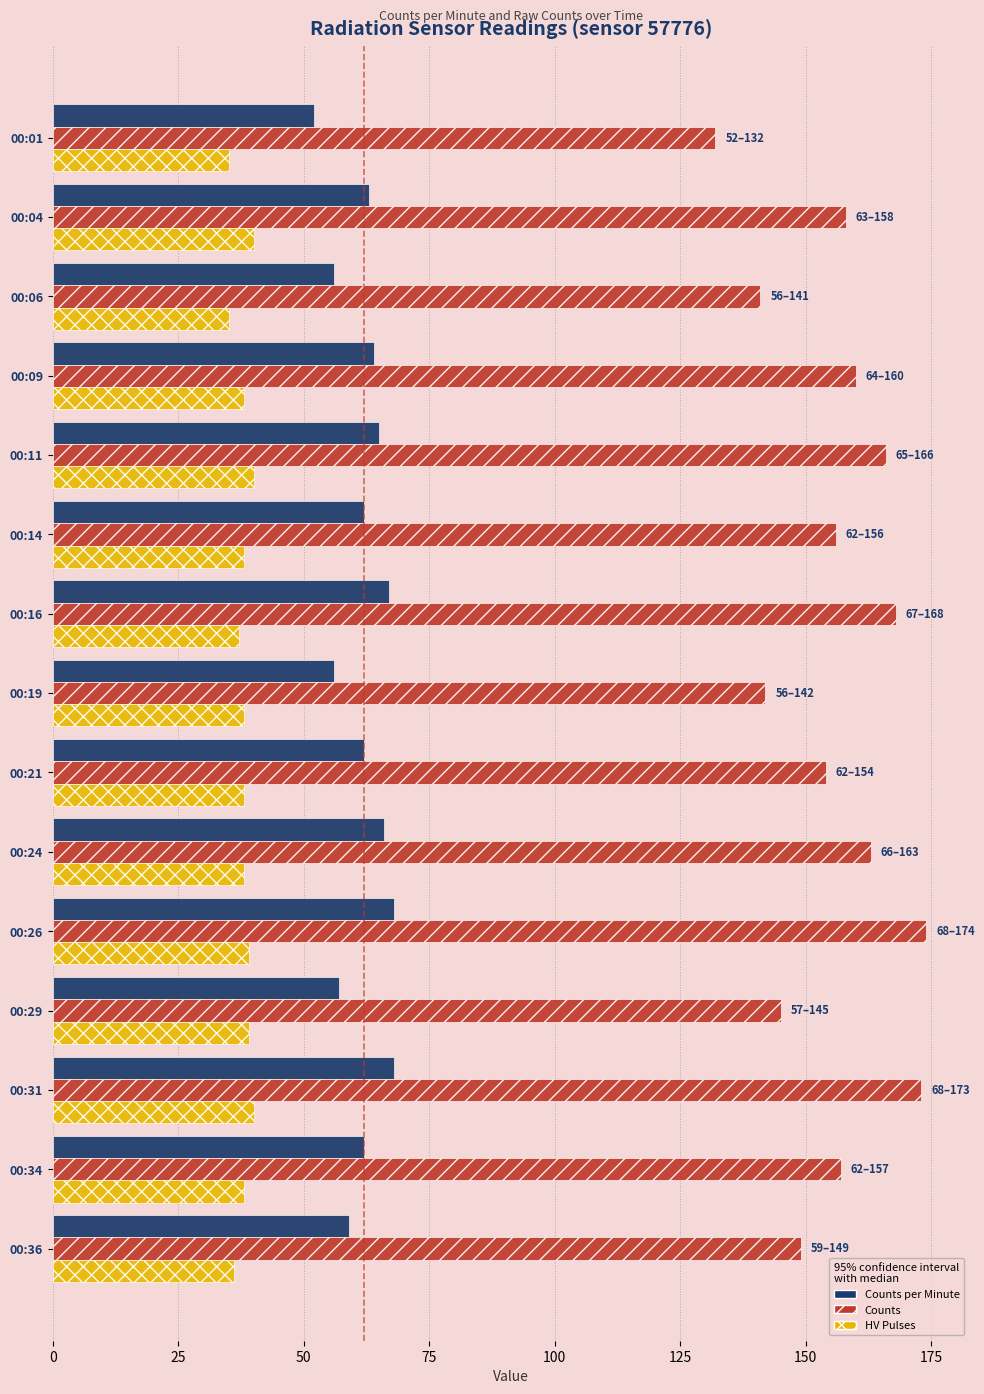

Is the value of Counts per Minute at 00:16 greater than the value of Counts at 00:31?

No